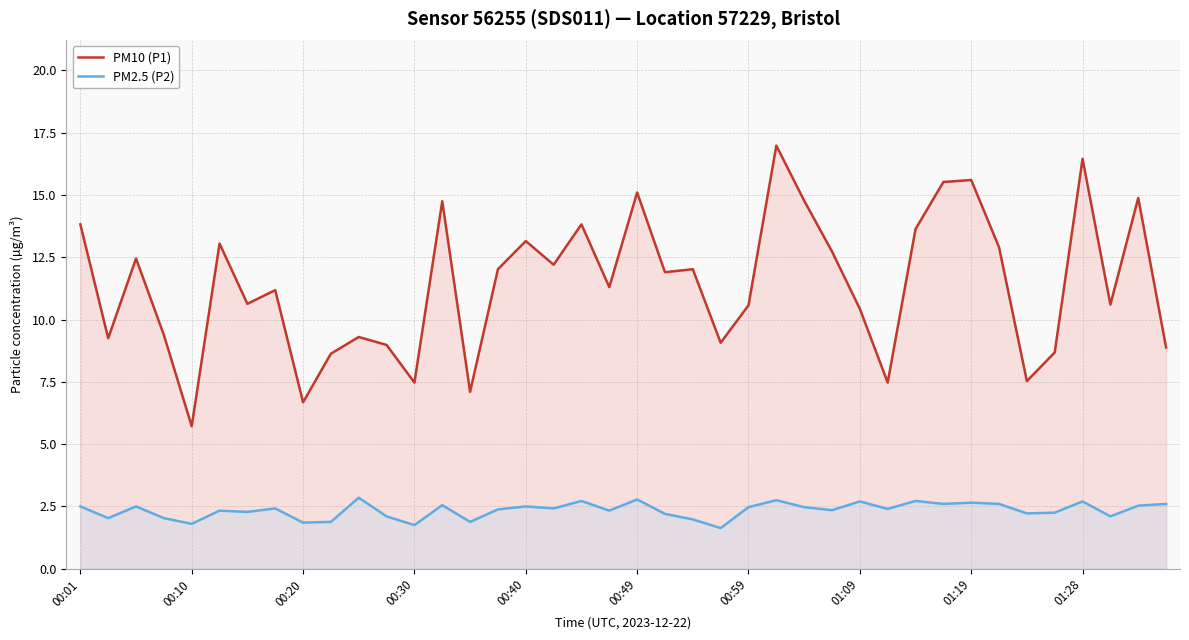

Is the value of PM2.5 (P2) at 18 greater than the value of PM10 (P1) at 27?

No